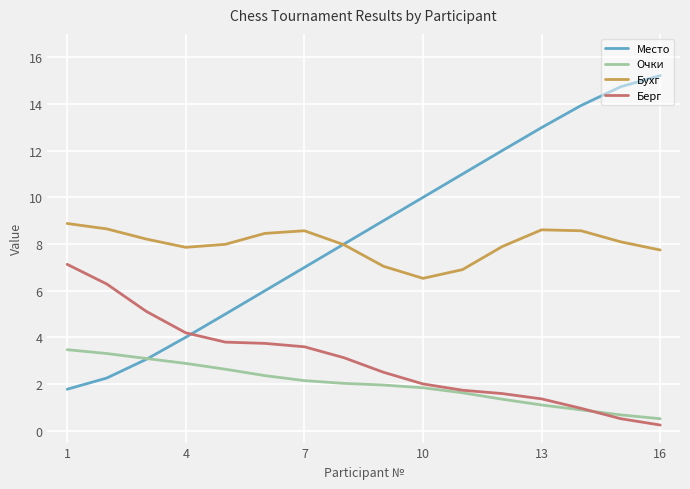

Which series has the widest spread of values?

Место